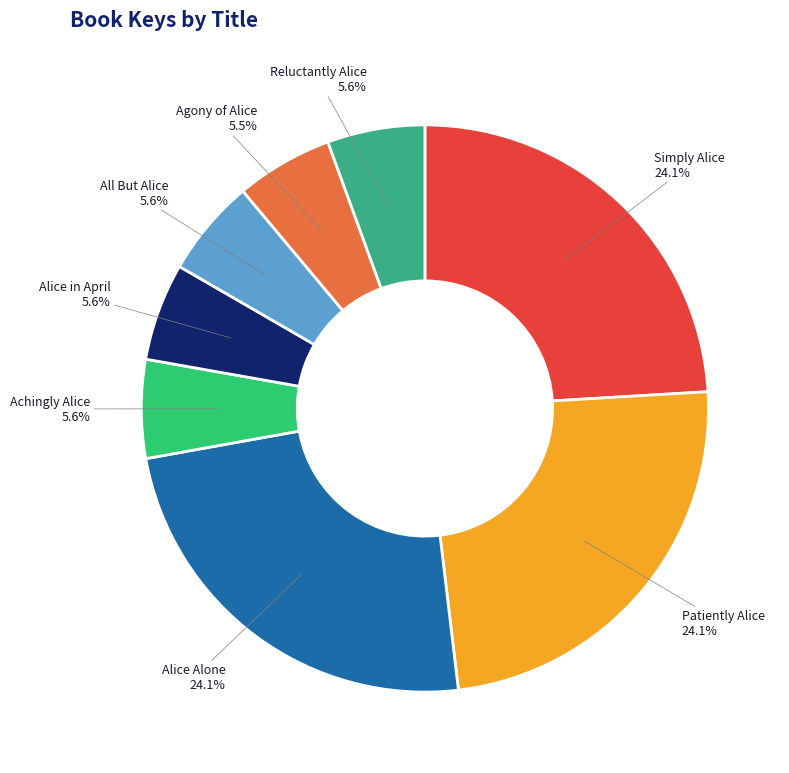

What is the ratio of the value at Alice Alone to the value at Achingly Alice?

4.3